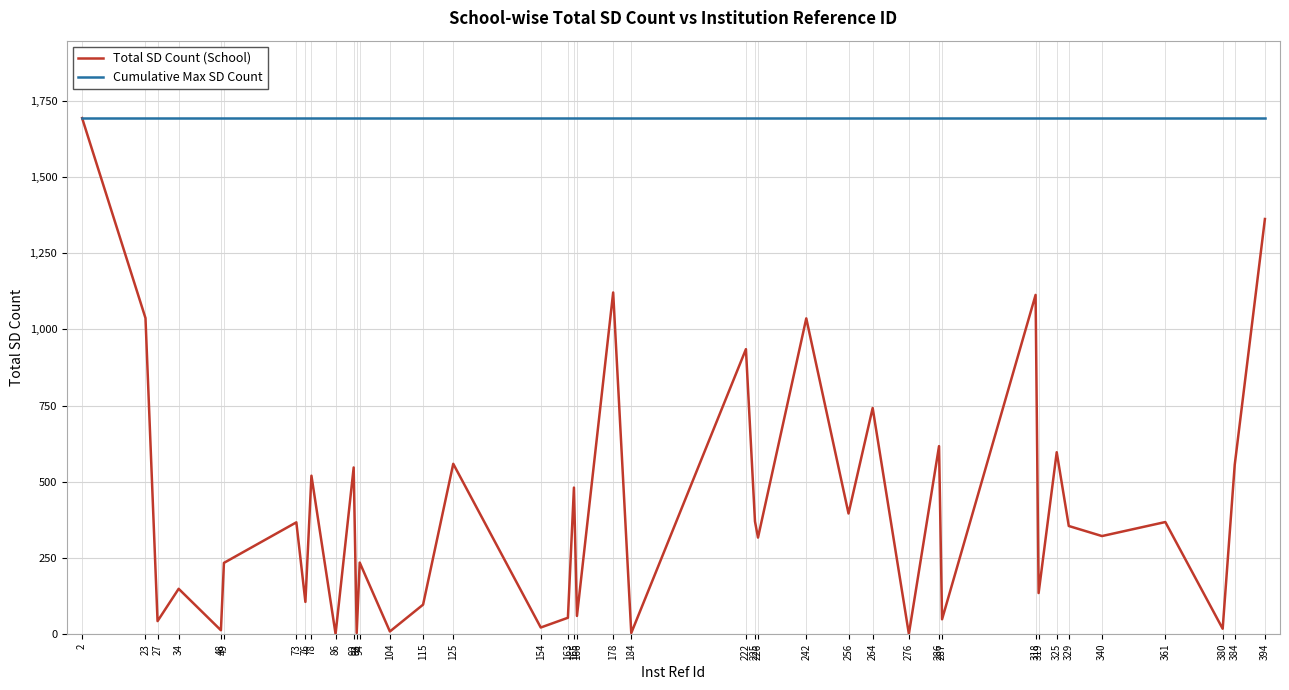

Between 73 and 178, which series saw the biggest shift?

Total SD Count (School)